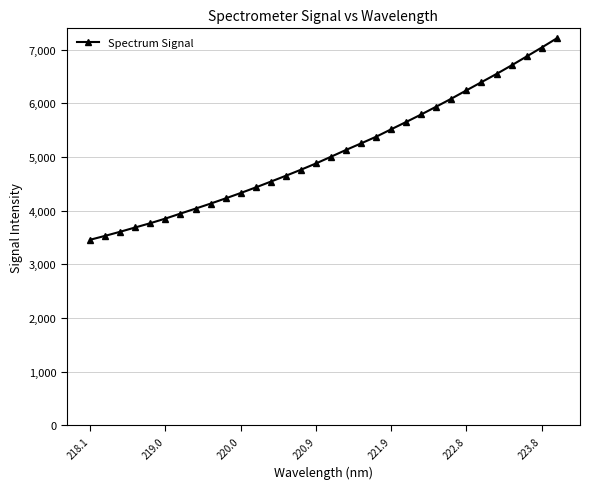

What is the sum of all values?

162614.4